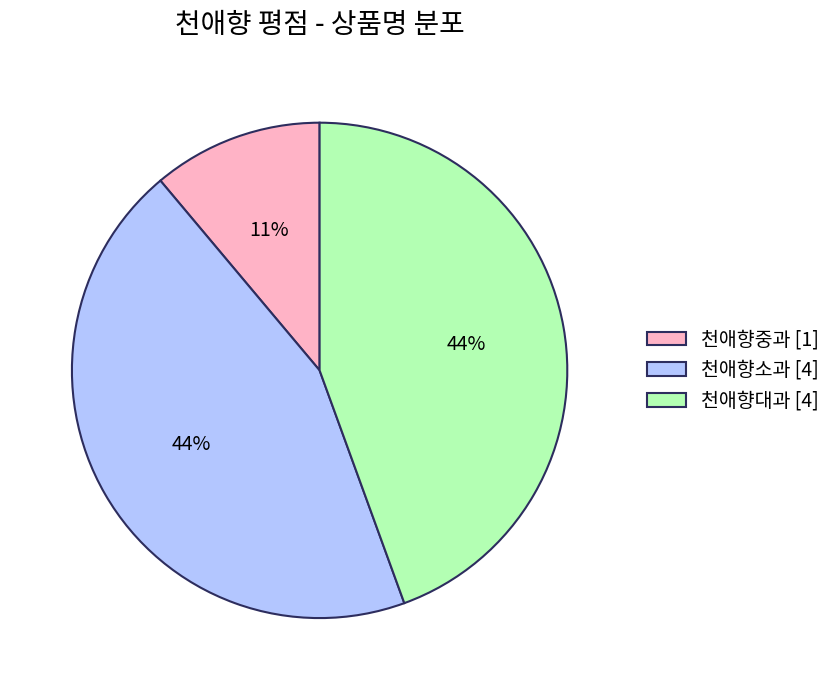

Do 천애향중과 [1] and 천애향대과 [4] together represent more than half of the pie?

Yes